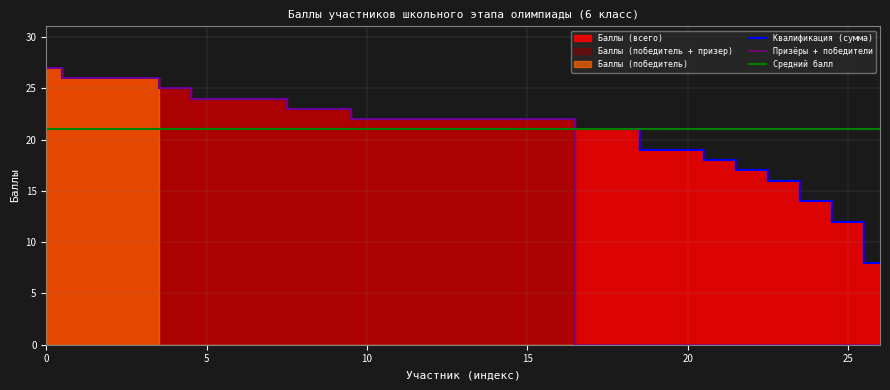

Rank the series by their maximum value, from highest to lowest.

Квалификация (сумма), Призёры + победители, Средний балл